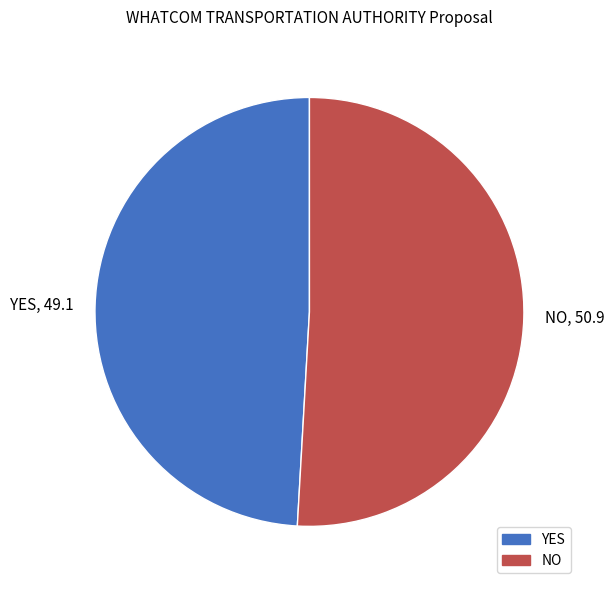

Which category has the biggest portion of the pie?

NO